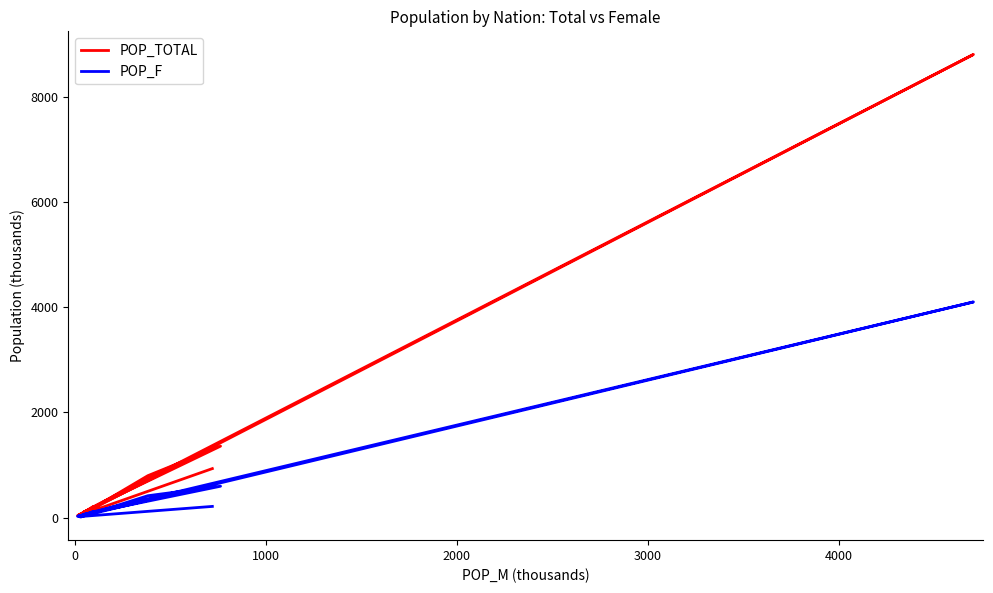

True or false: POP_F and POP_TOTAL cross at least once.

False